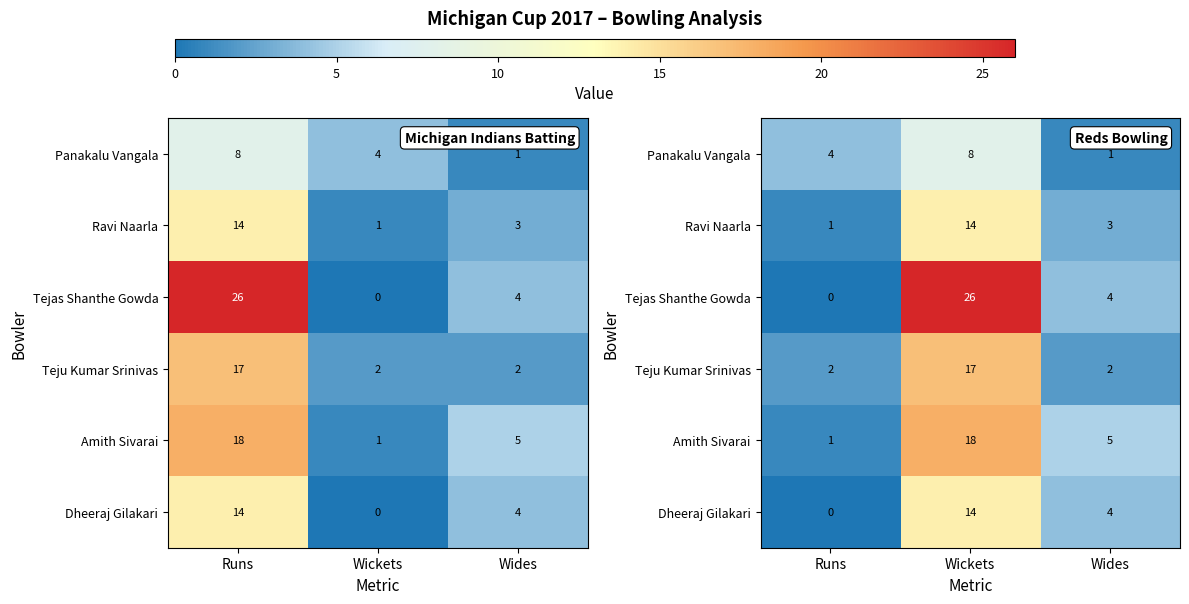

What is the total value across all series at Wides?

19